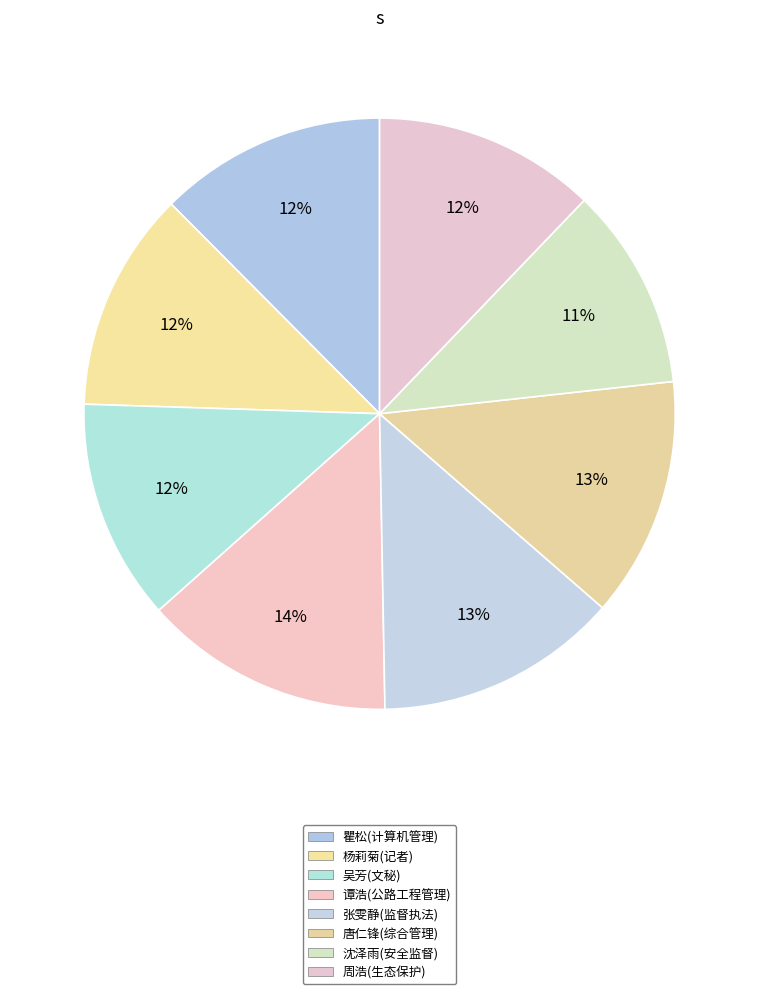

Which slice is the largest?

谭浩(公路工程管理)